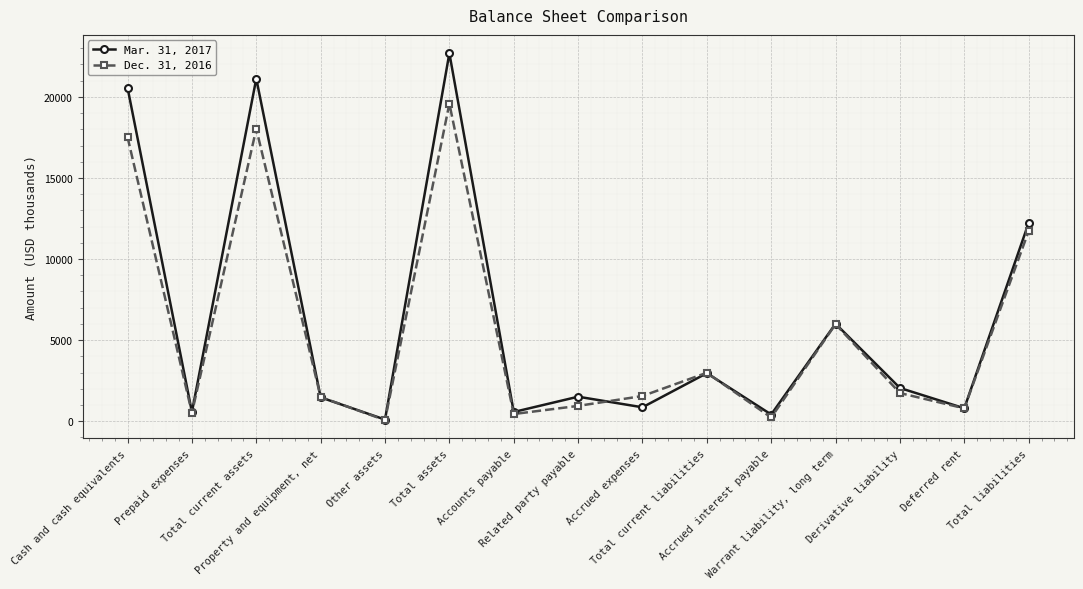

Rank the series by their maximum value, from highest to lowest.

Mar. 31, 2017, Dec. 31, 2016